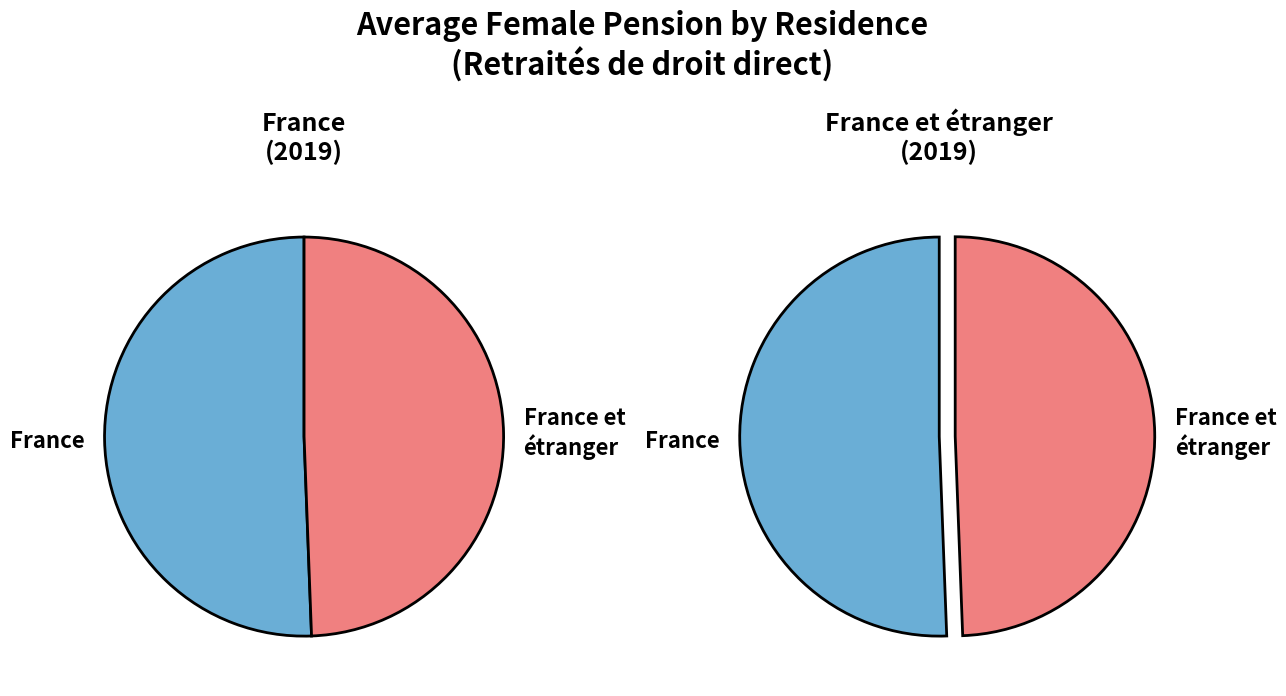

To the nearest percent, what portion does France represent?

51%